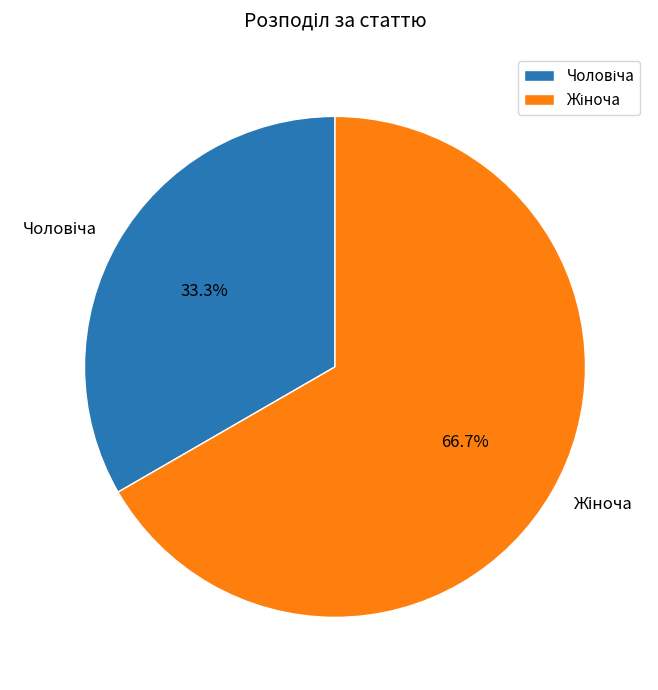

Is there a majority slice in this chart?

Yes